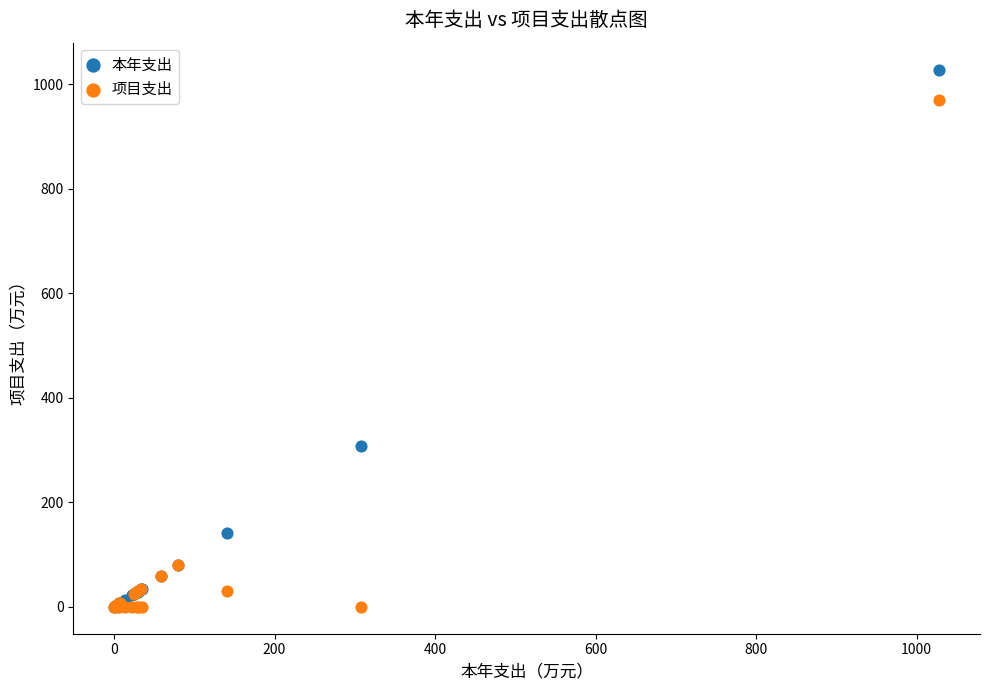

Across all series, what Y value is closest to 513?

307.8